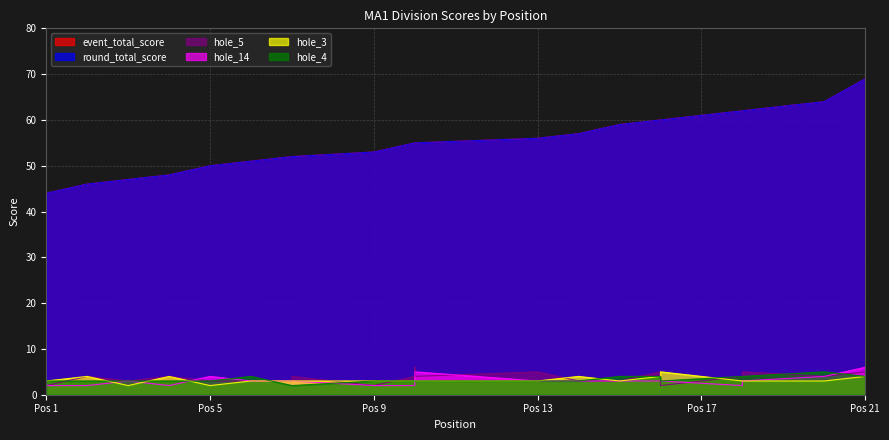

True or false: hole_3 and event_total_score intersect in this chart.

False